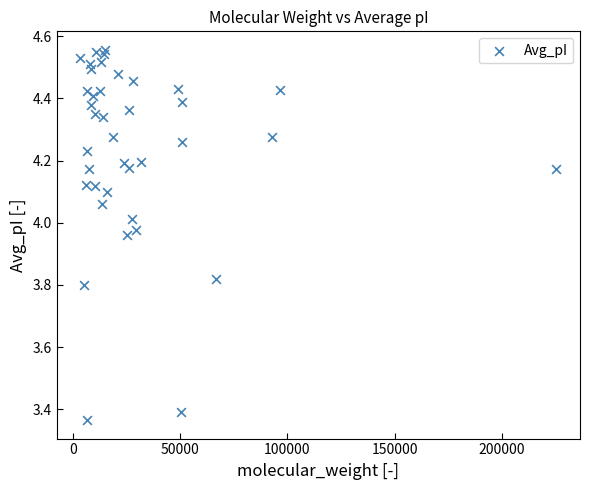

What is the range of Y values (max minus min)?

1.2